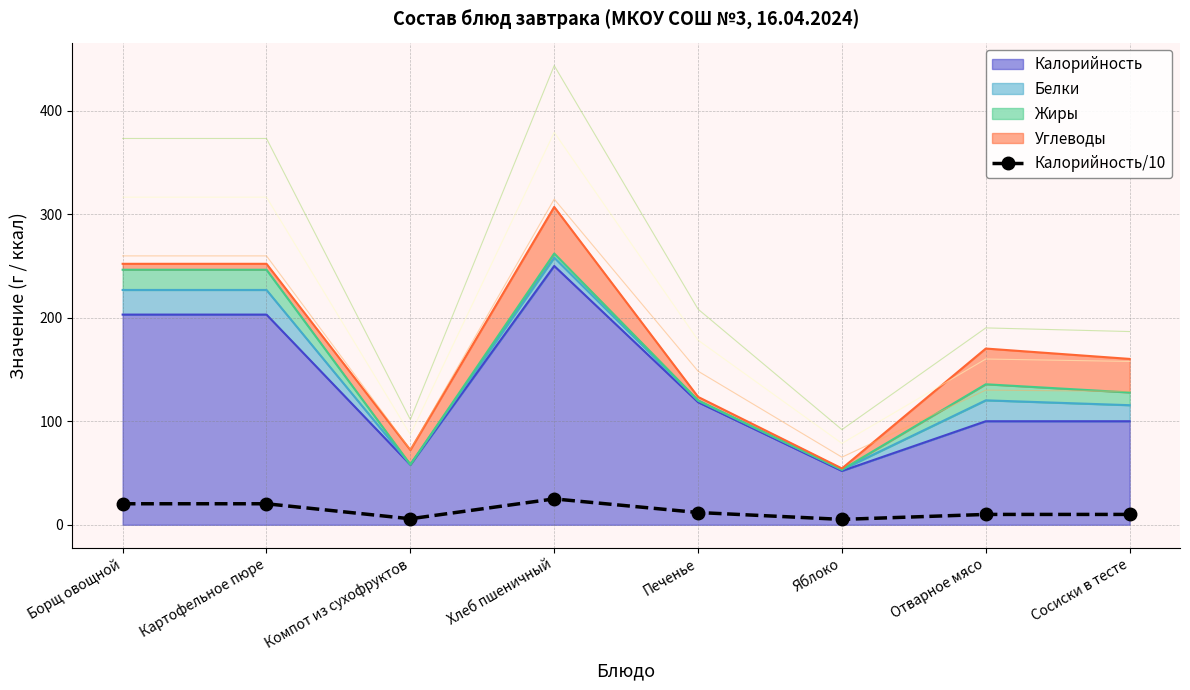

What is the label of the 2nd point from the right?

Отварное мясо